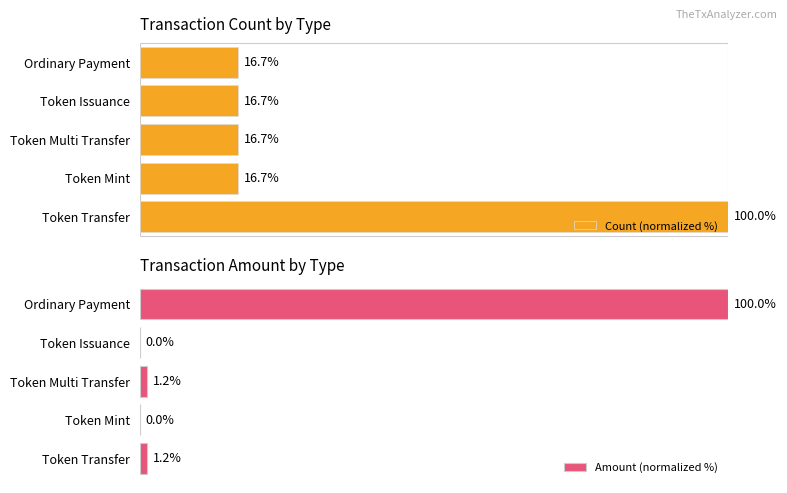

What is the value of the Count (normalized %) bar at the 4th from the left?

16.7